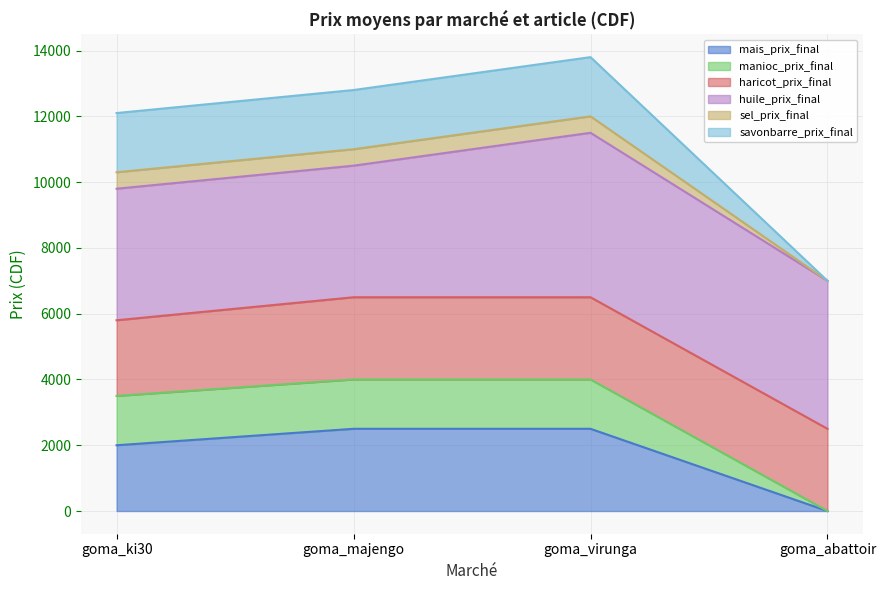

Is it true that manioc_prix_final equals 2447 at goma_majengo?

False